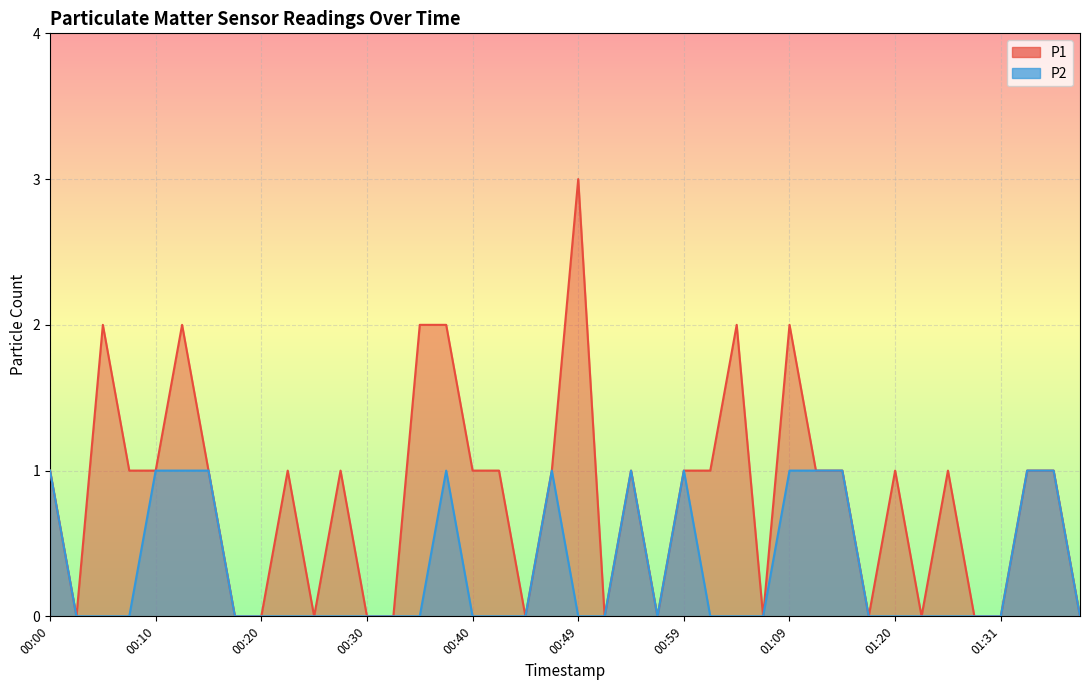

What is the label of the 36th point from the left?

01:28